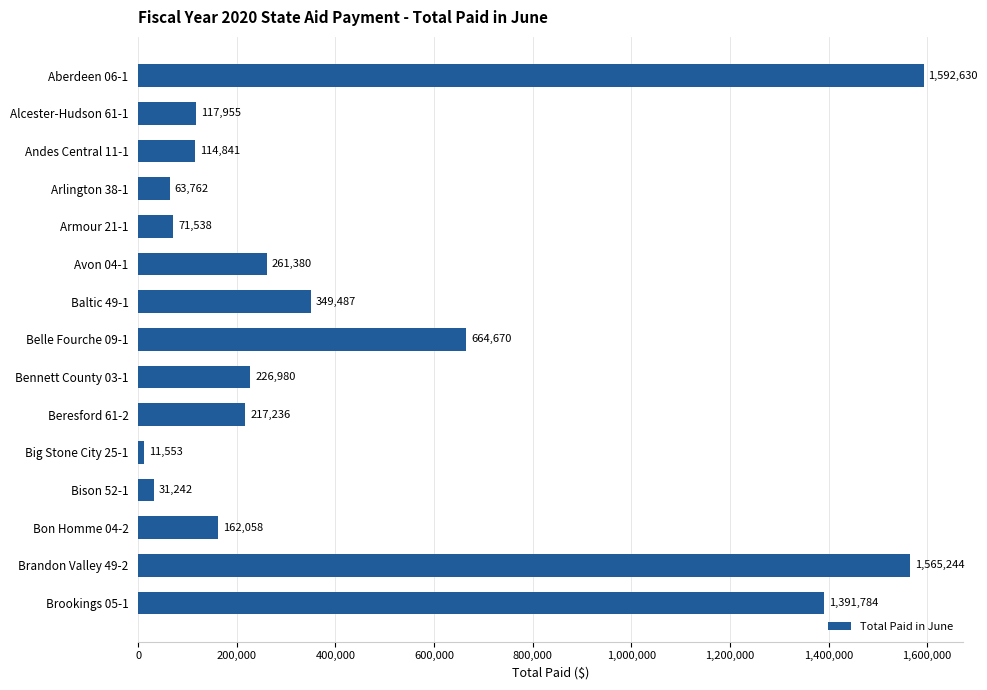

What is the approximate value at Bison 52-1?

31242